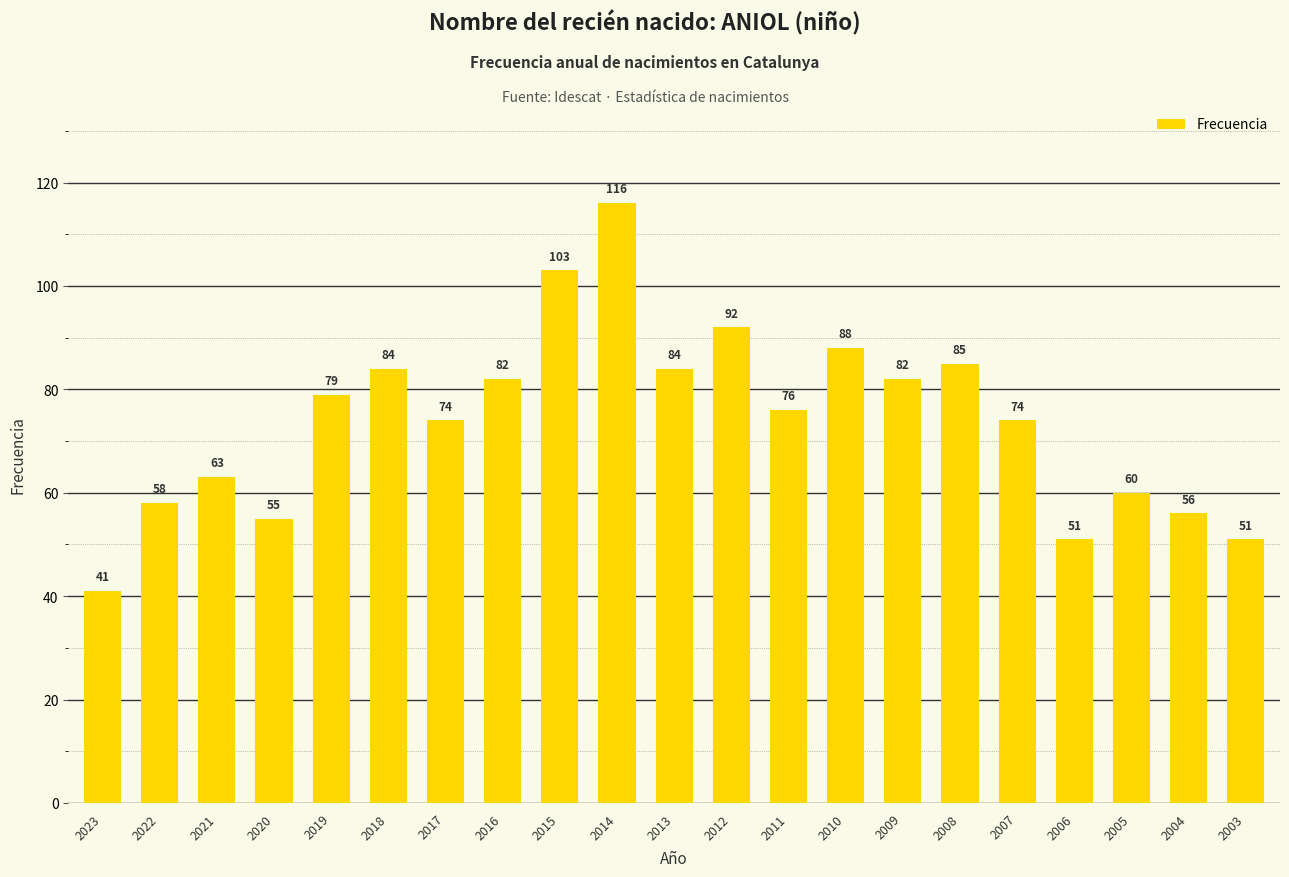

What is the average value?

74